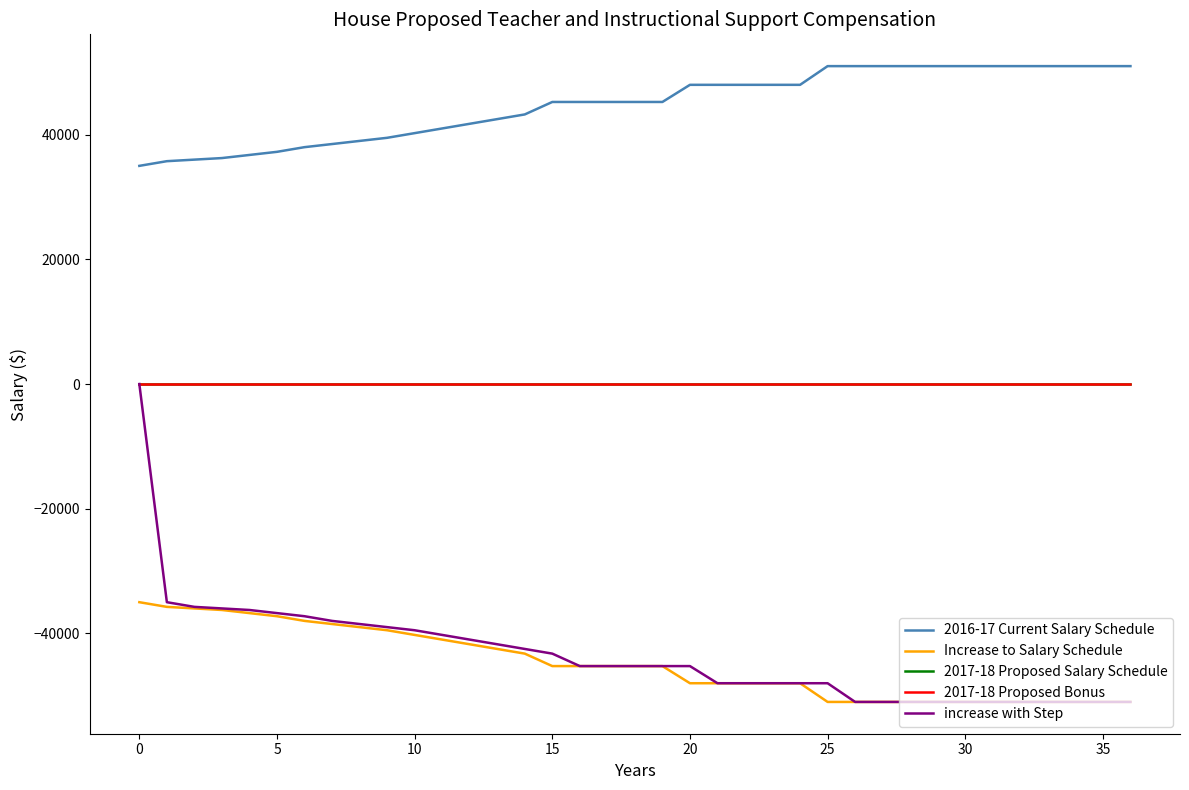

Where does the 2016-17 Current Salary Schedule series first go above 45250?

20